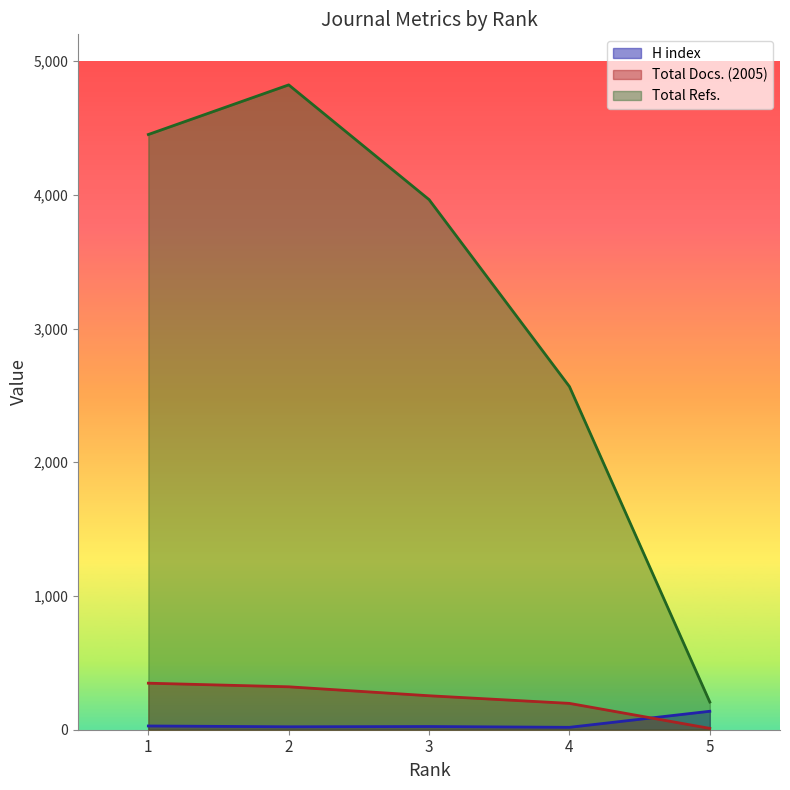

True or false: Total Refs. and H index intersect in this chart.

False